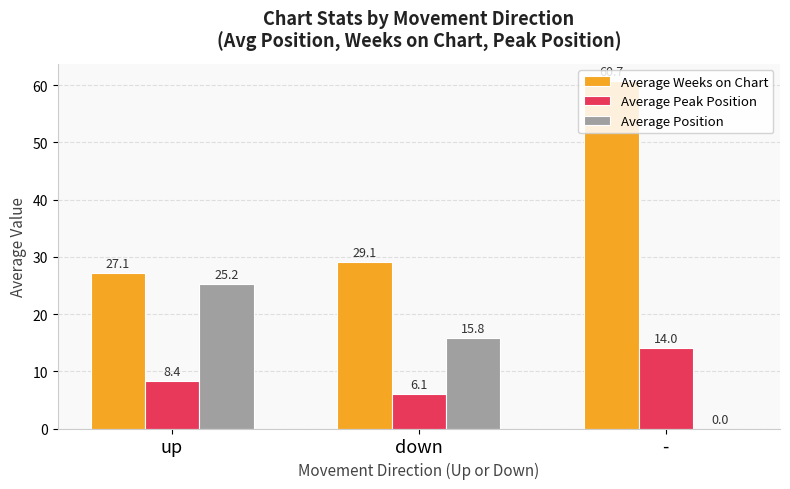

At which category is the sum across all series the highest?

-